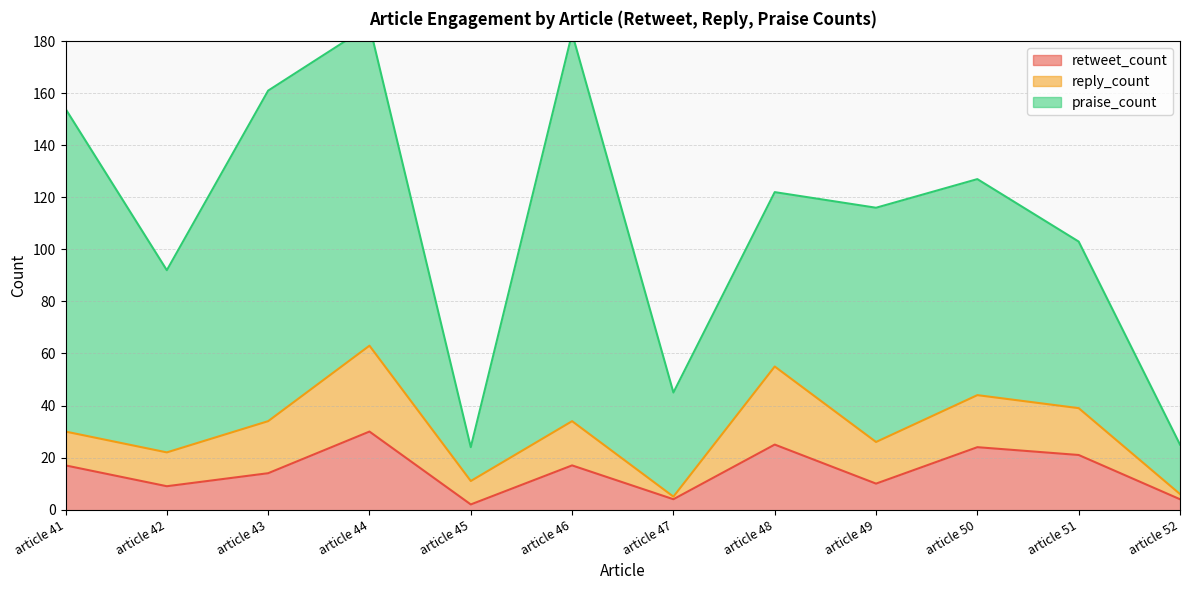

Does the chart have visible grid lines?

Yes